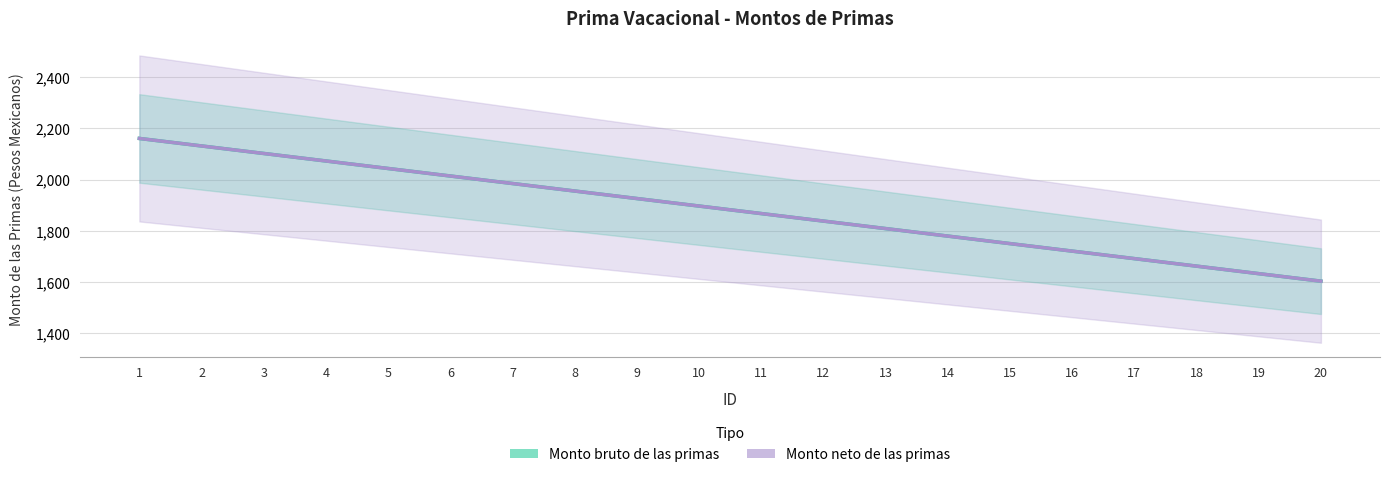

What are all the series names shown in the legend?

Monto bruto de las primas, Monto neto de las primas